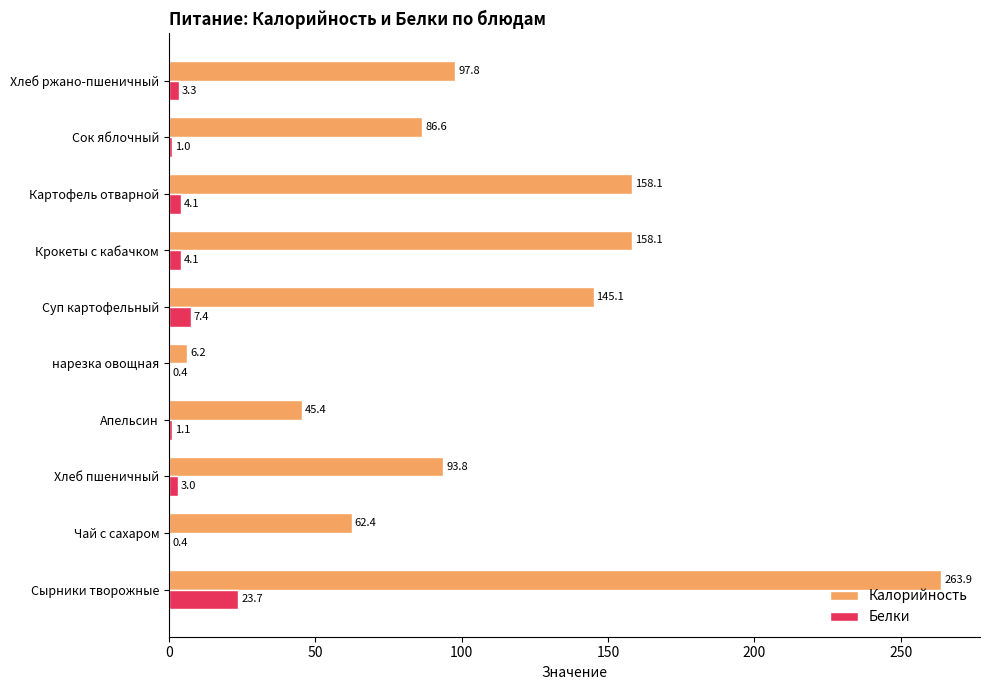

Between Хлеб пшеничный and Суп картофельный, which series saw the biggest shift?

Калорийность